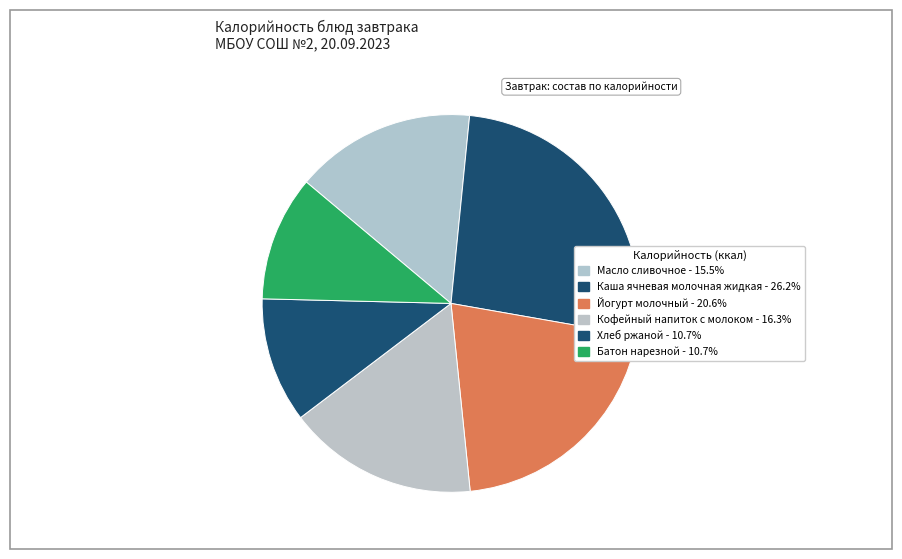

Which category has the smallest portion of the pie?

Хлеб ржаной